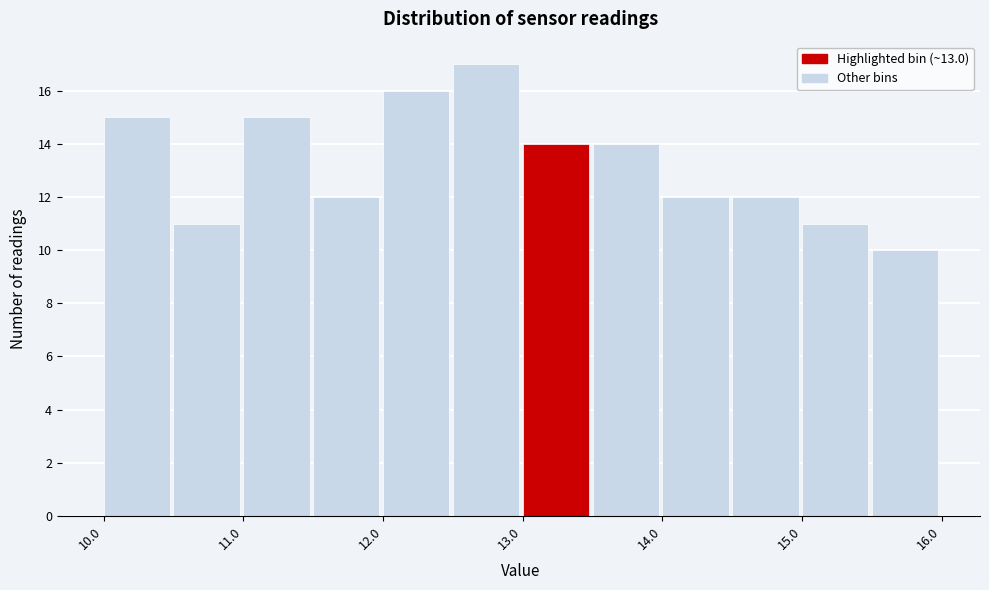

Reading left to right, list every bar in this chart as the range it spans on the x-axis followed by its height. The values are not printed on the chart, so give them approximately, as read against the axis.

10.0 to 10.5: 15
10.5 to 11.0: 11
11.0 to 11.5: 15
11.5 to 12.0: 12
12.0 to 12.5: 16
12.5 to 13.0: 17
13.0 to 13.5: 14
13.5 to 14.0: 14
14.0 to 14.5: 12
14.5 to 15.0: 12
15.0 to 15.5: 11
15.5 to 16.0: 10